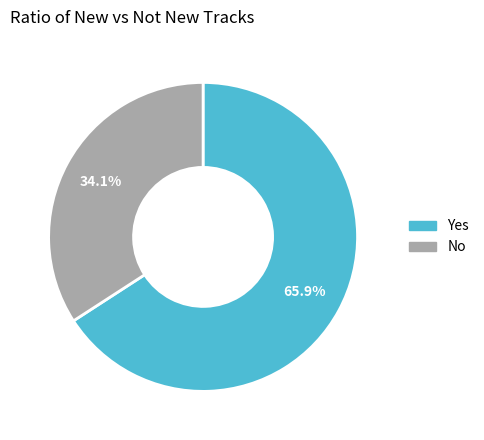

Do No and Yes together represent more than half of the pie?

Yes